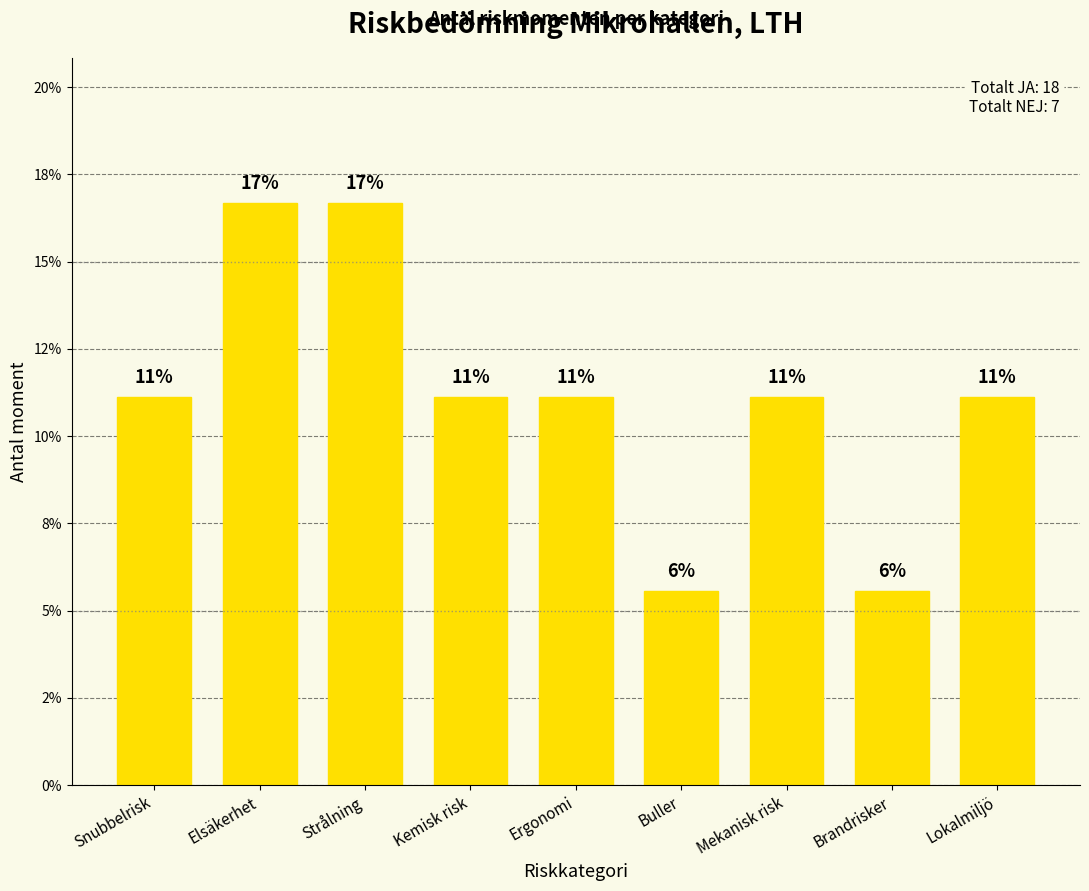

Are the bars horizontal?

No